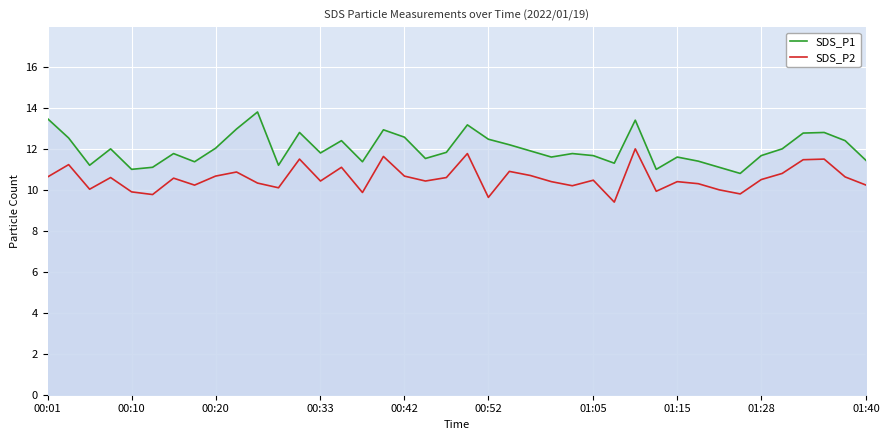

List the series in order of their overall mean, highest first.

SDS_P1, SDS_P2